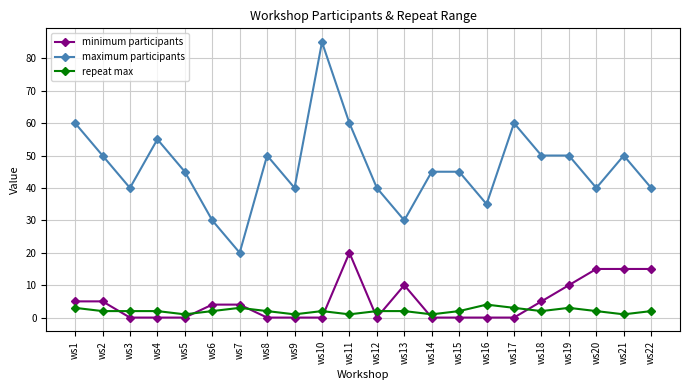

What is the difference between the maximum and minimum values in the maximum participants series?

65